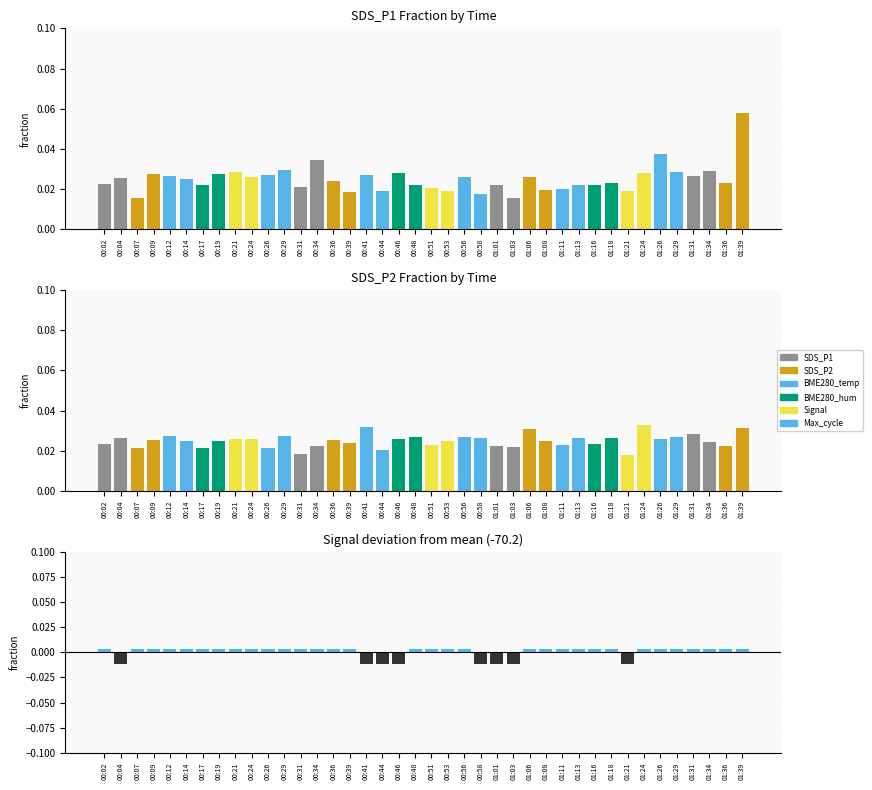

What is the label of the 6th bar from the right?

01:26